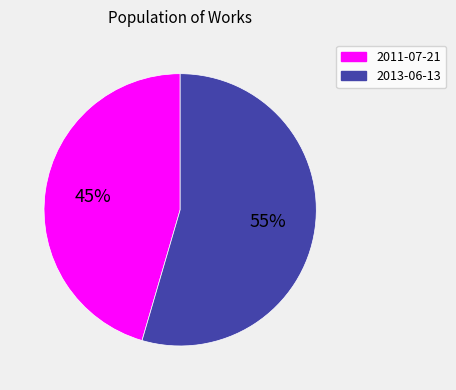

Rank the categories by value from lowest to highest.

2011-07-21, 2013-06-13